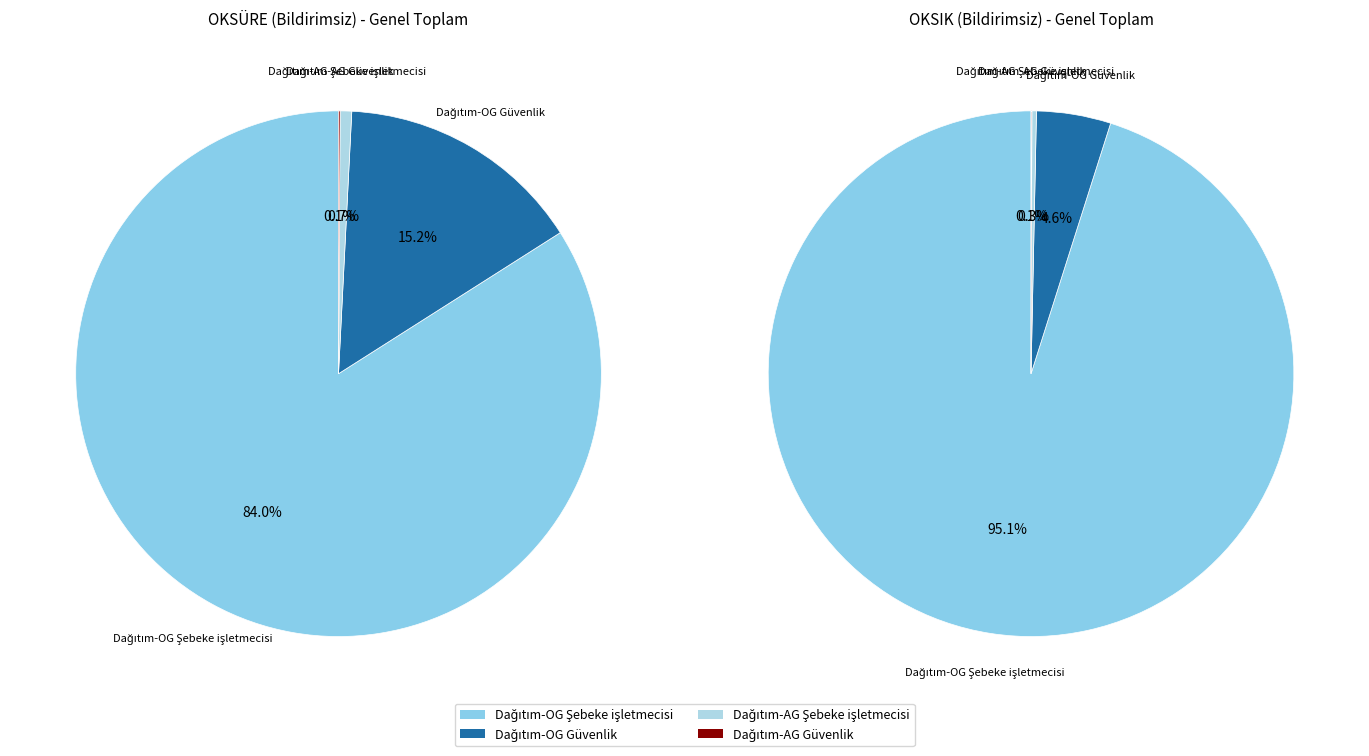

Is it true that Dağıtım-AG Şebeke işletmecisi is 0% of the pie?

True